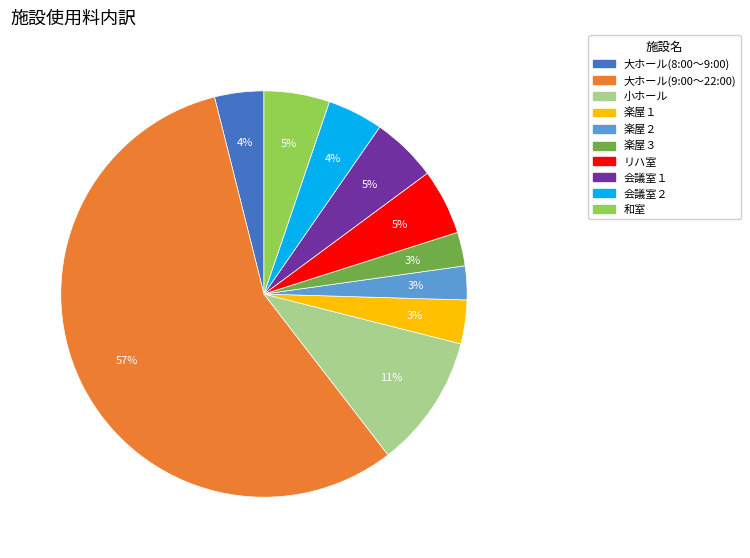

Does 楽屋３ account for over 50% of the chart?

No